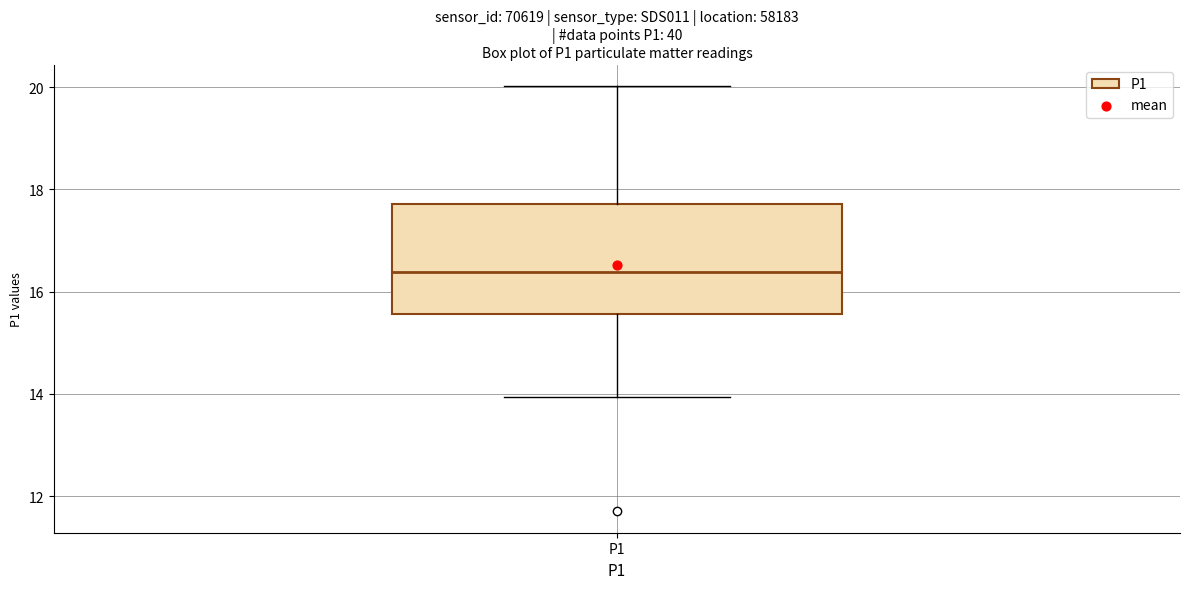

Transcribe this box plot: give where the median line is, the range the box spans, and where the two whiskers end, as read against the y-axis. The values are not printed on the chart, so give them approximately, as read against the axis.

median 16.4, box 15.6 to 17.8, whiskers 14.0 to 20.0